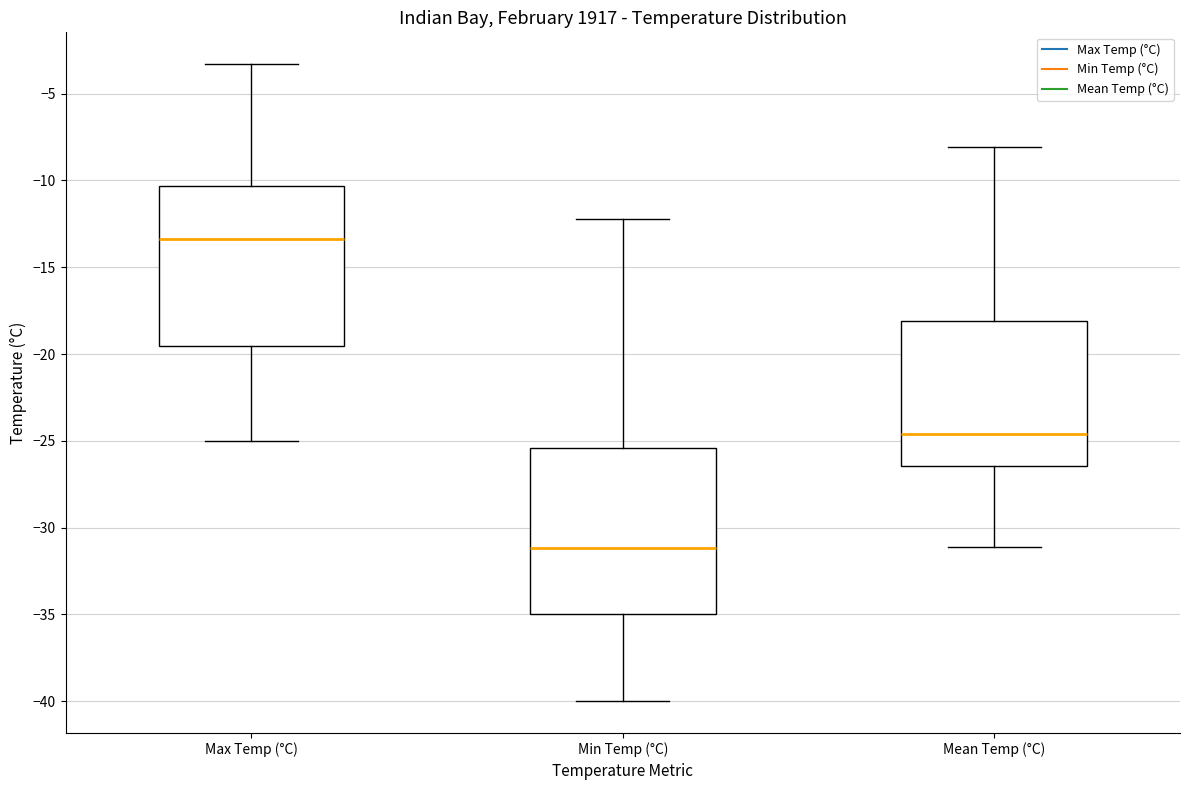

Reading left to right, read every box against the y-axis: the position of its median line, the range the box covers, and the ends of its whiskers. The values are not printed on the chart, so give them approximately, as read against the axis.

Max Temp (°C): median -13.5, box -19.5 to -10.5, whiskers -25.0 to -3.5
Min Temp (°C): median -31.0, box -35.0 to -25.5, whiskers -40.0 to -12.0
Mean Temp (°C): median -24.5, box -26.5 to -18.0, whiskers -31.0 to -8.0